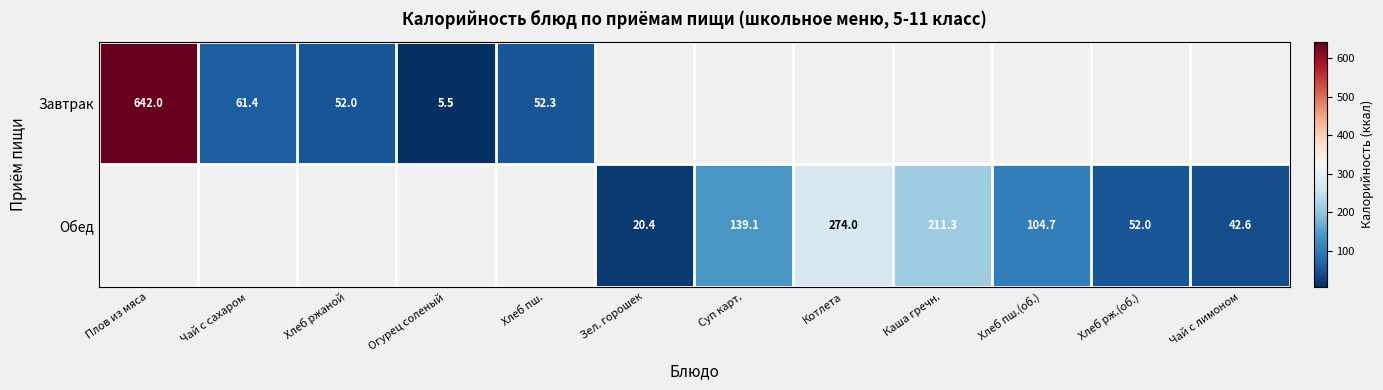

What is the sum of the Обед values at Котлета and Каша гречн.?

485.3